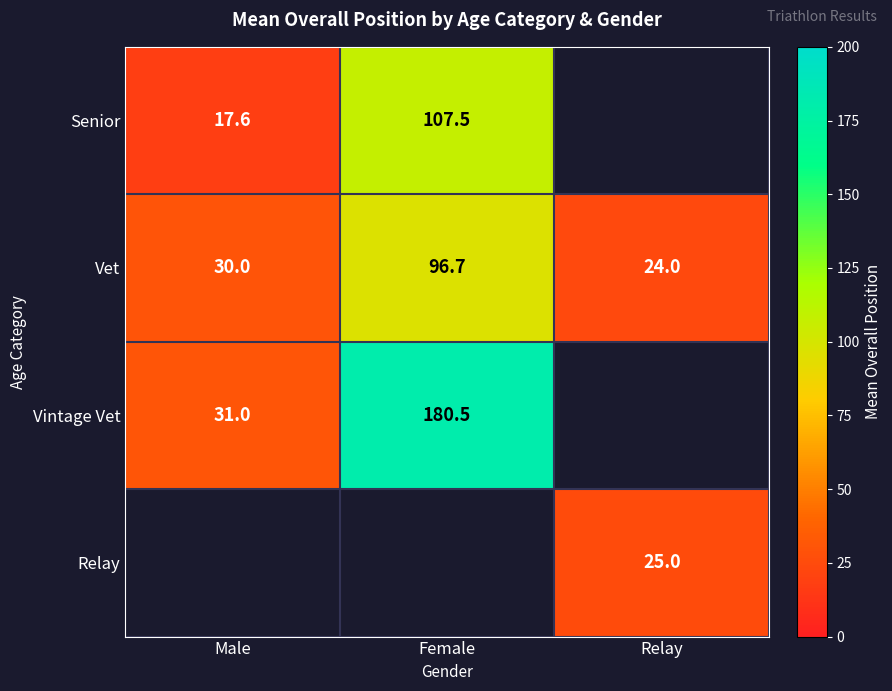

What is the approximate value of Vet at Female?

96.7